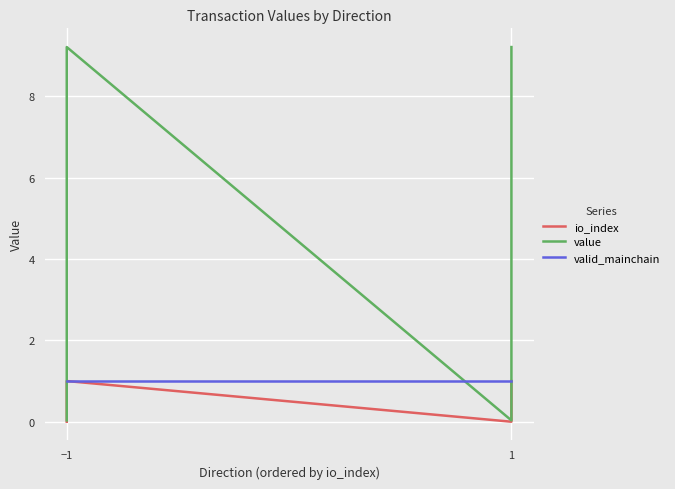

True or false: valid_mainchain and value intersect in this chart.

True